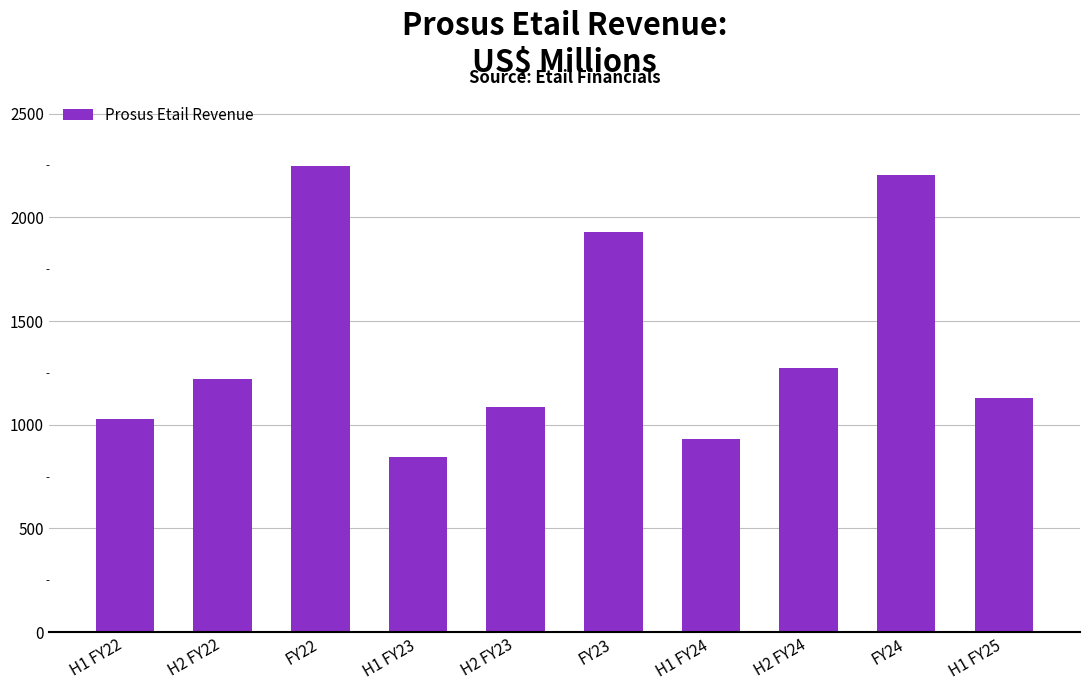

Are the bars grouped side by side (vs. stacked)?

No